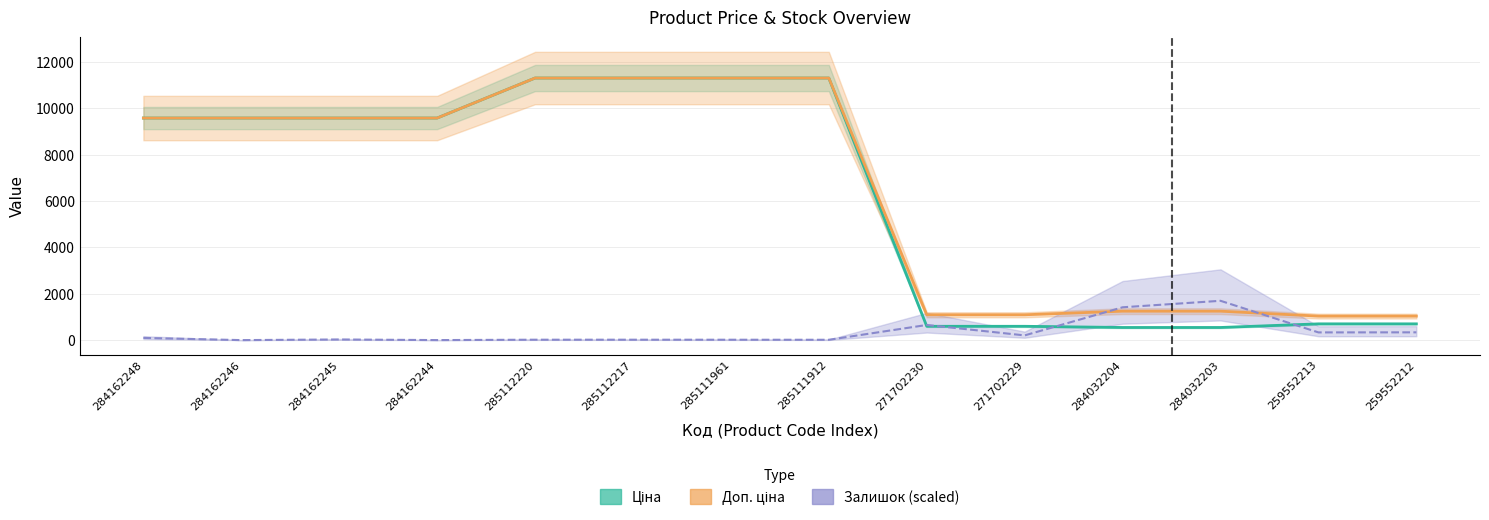

How many times do Залишок and Ціна cross each other?

4